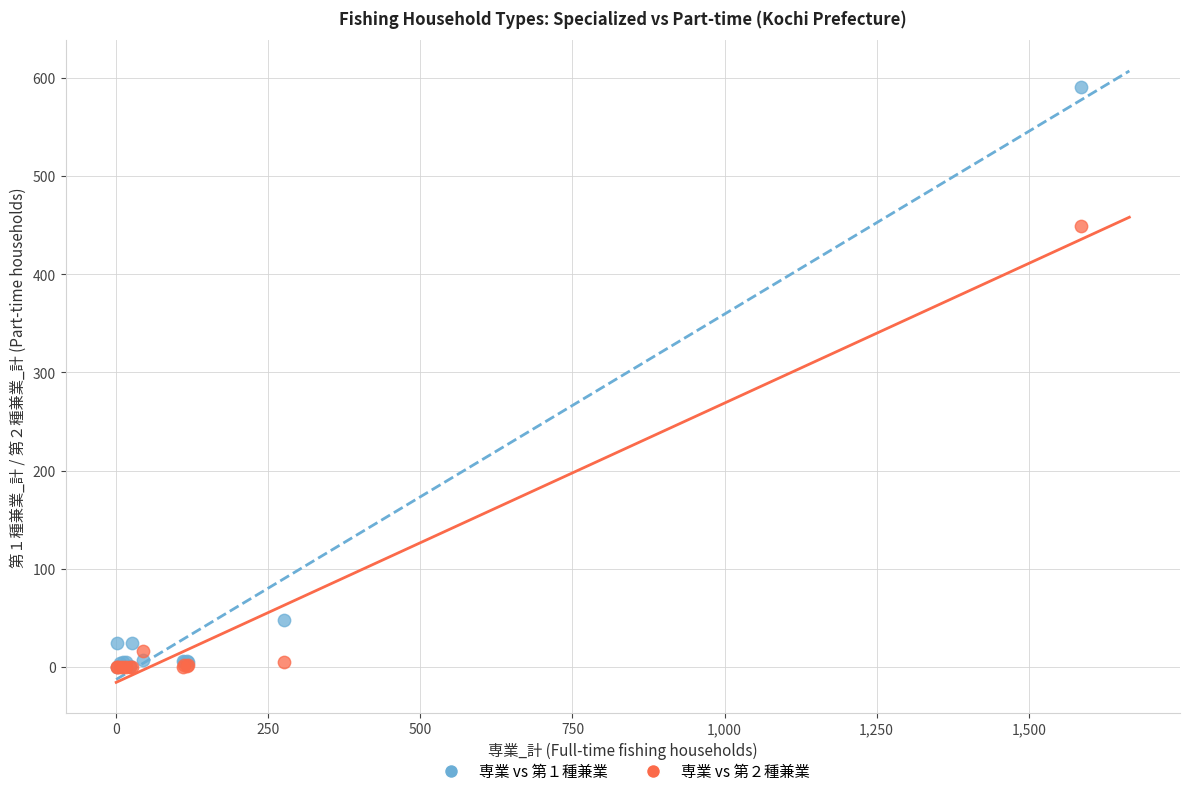

Across all series, what Y value is closest to 295?

449